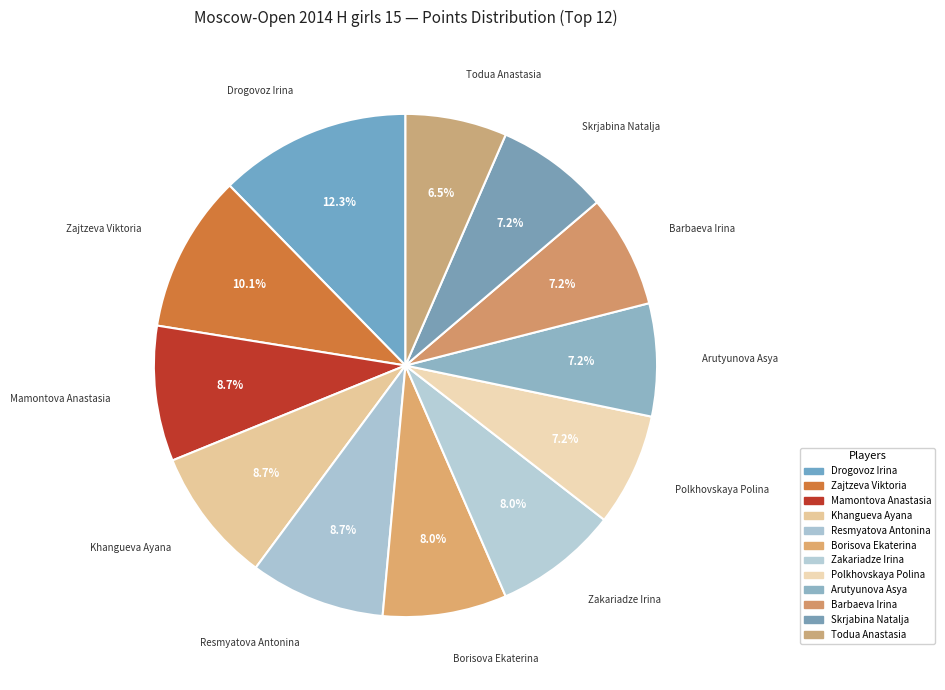

What is the ratio of the value at Khangueva Ayana to the value at Todua Anastasia?

1.3